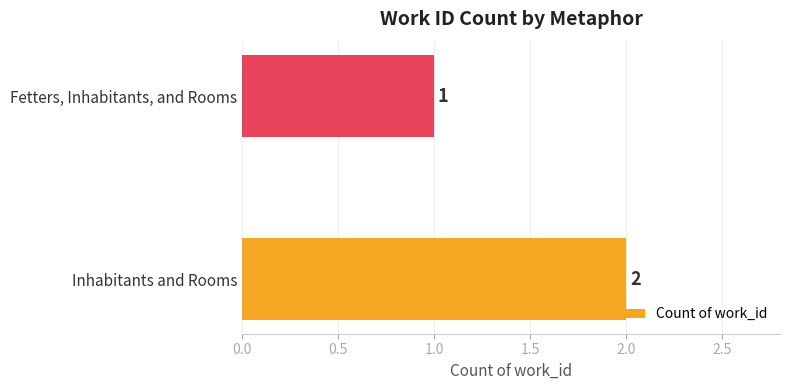

True or false: the data shows 2 at Inhabitants and Rooms.

True